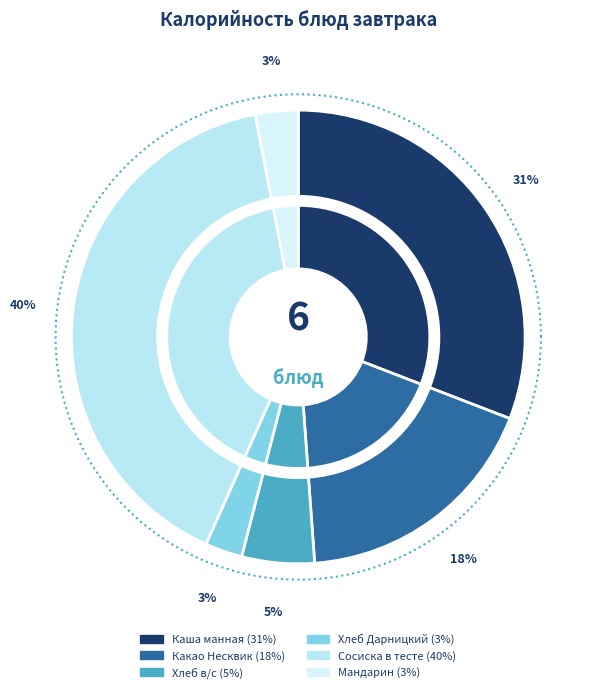

Is there a majority slice in this chart?

No